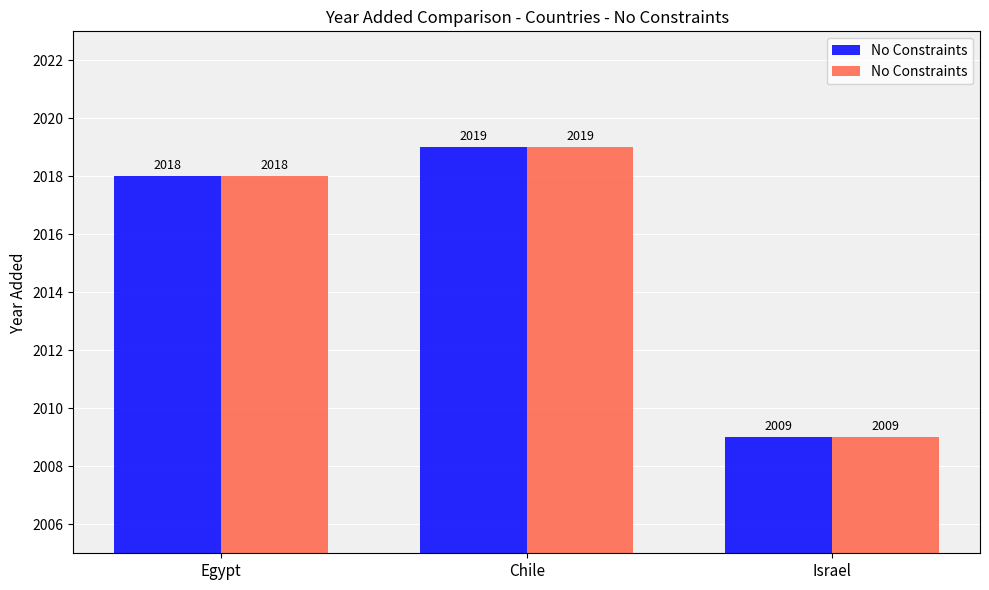

What is the total value across all series at Chile?

4038